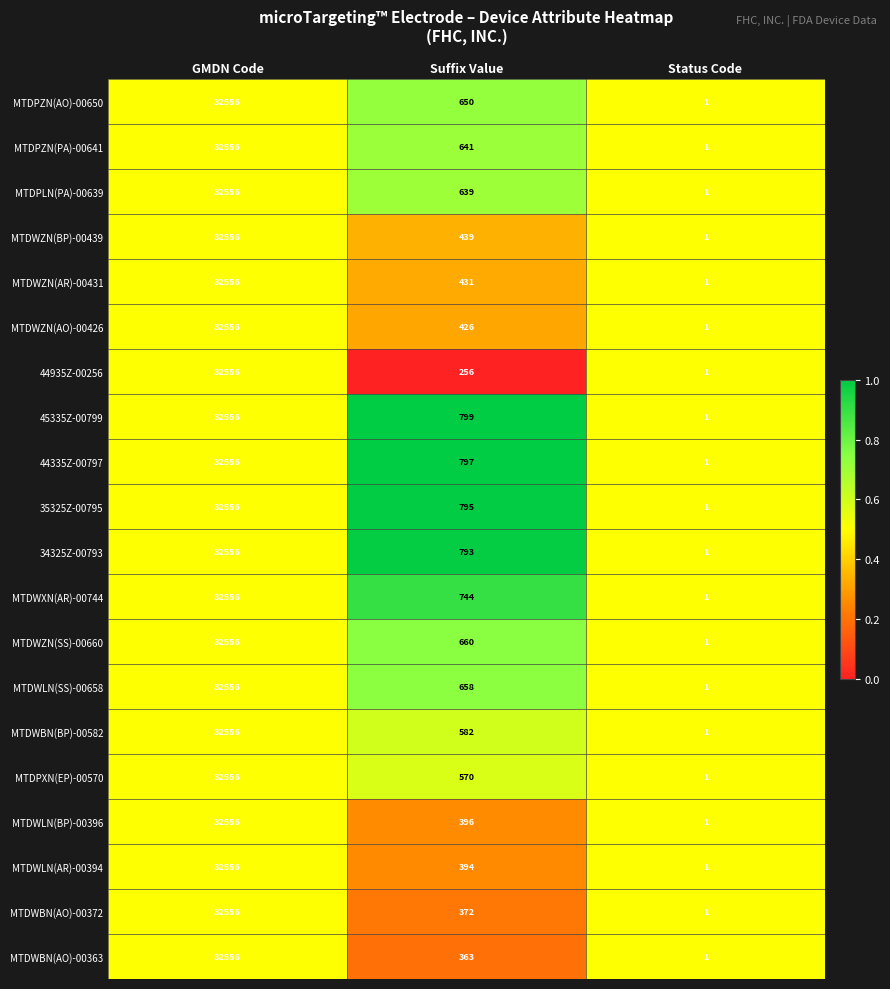

The value of MTDWBN(AO)-00372 at GMDN Code is 32556. True or false?

True